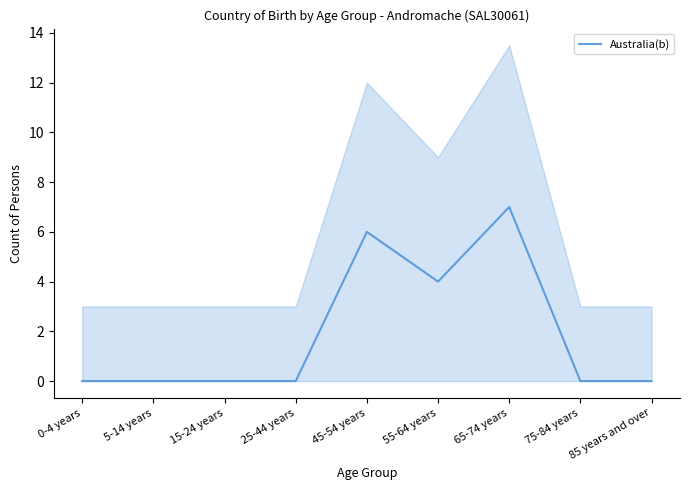

What is the label of the 5th point from the right?

45-54 years